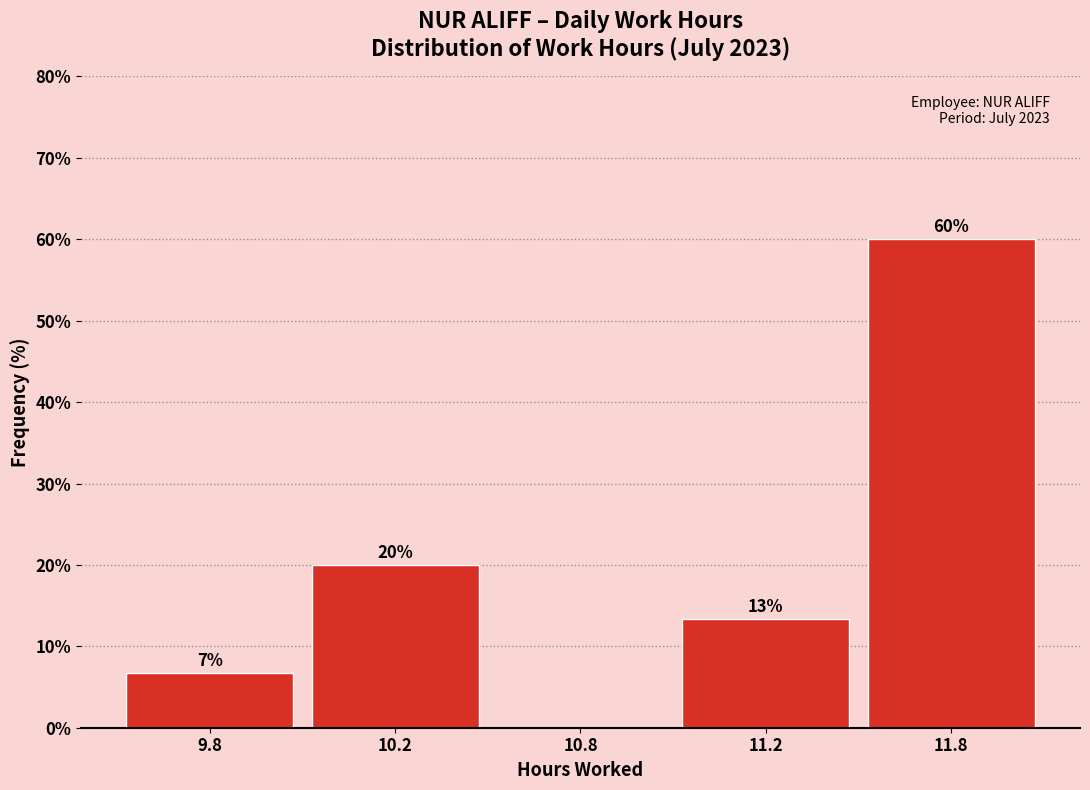

What is the sum of all values?

100.0